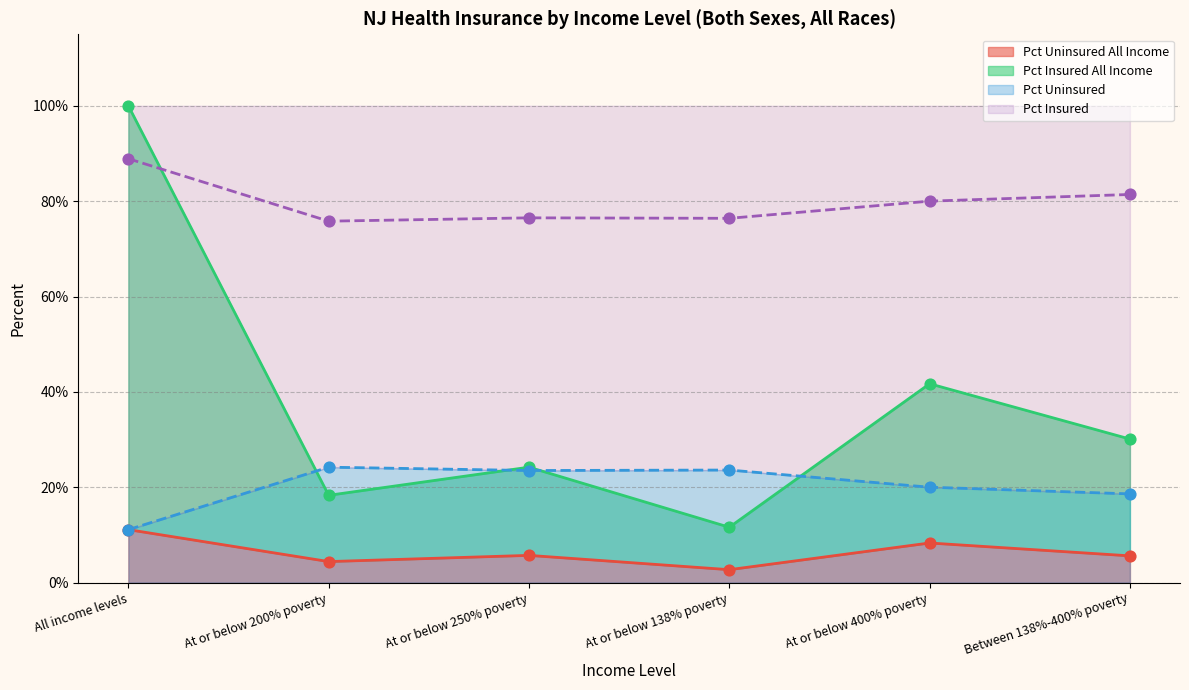

Is the value of Pct Insured at At or below 200% poverty greater than the value of Uninsured at At or below 138% poverty?

Yes